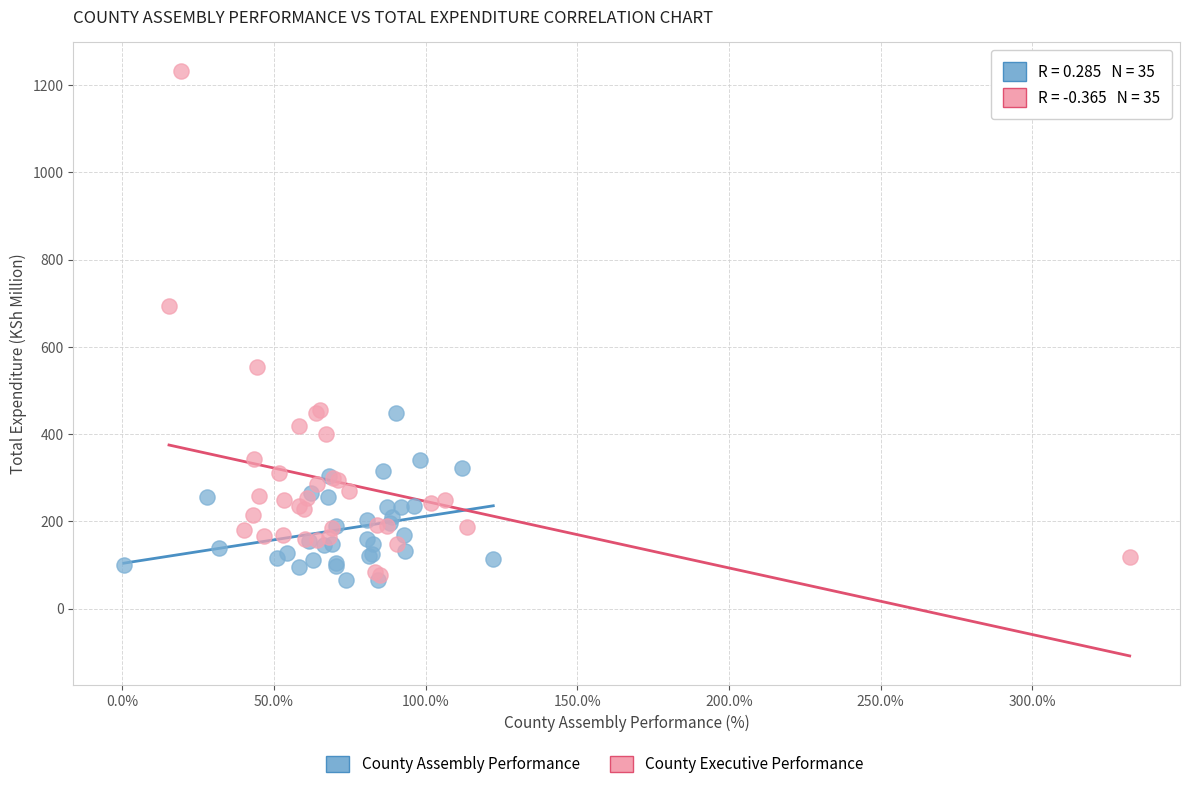

Which series contains the highest Y value?

County Executive Performance